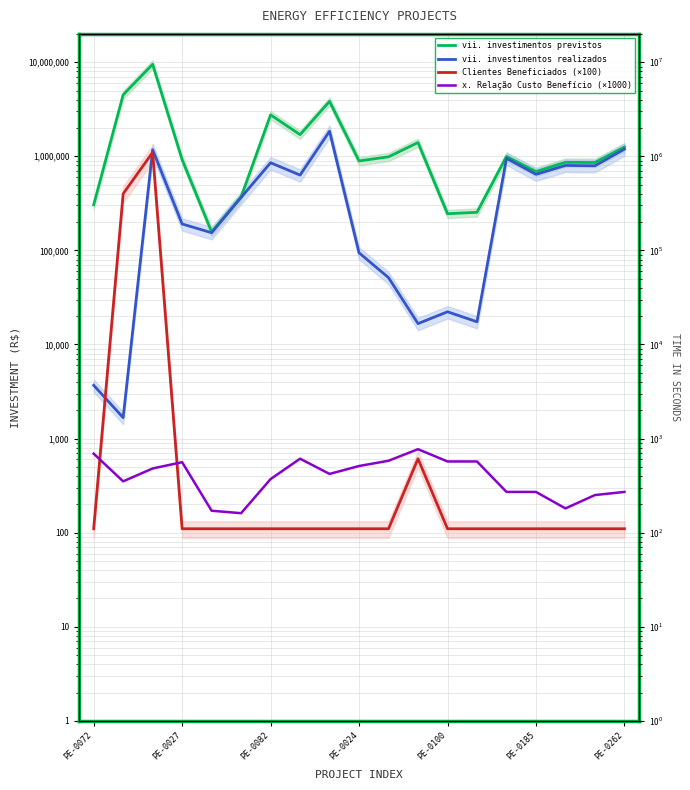

At PE-0027, list the series in order from largest to smallest.

vii. investimentos previstos, vii. investimentos realizados, x. Relação Custo Benefício (×1000), Clientes Beneficiados (×100)